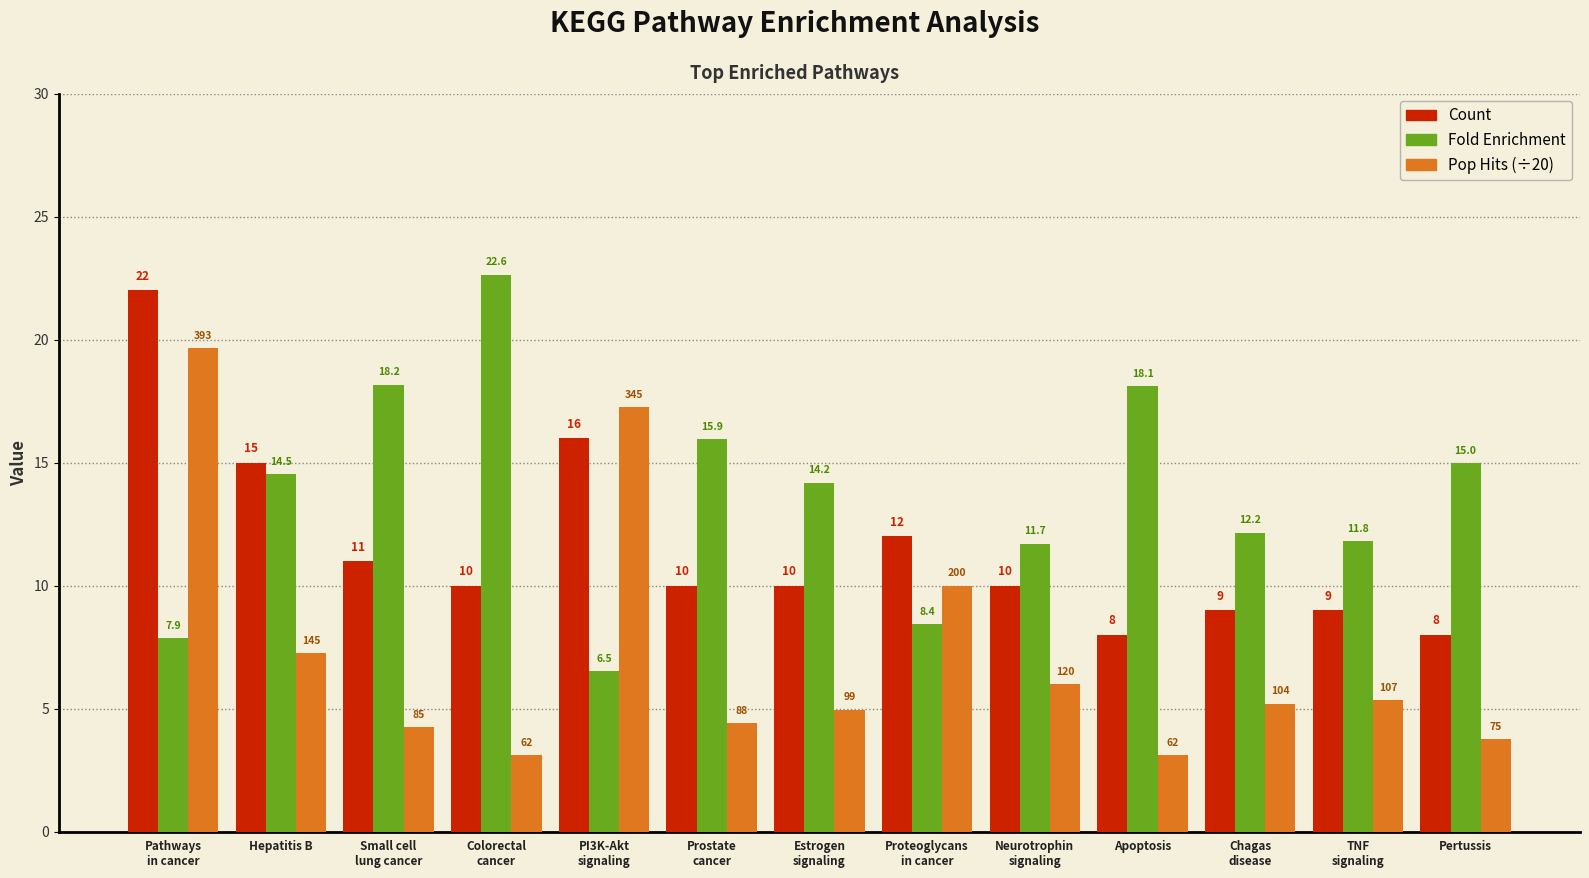

Which series has the widest spread of values?

Pop Hits (÷20)